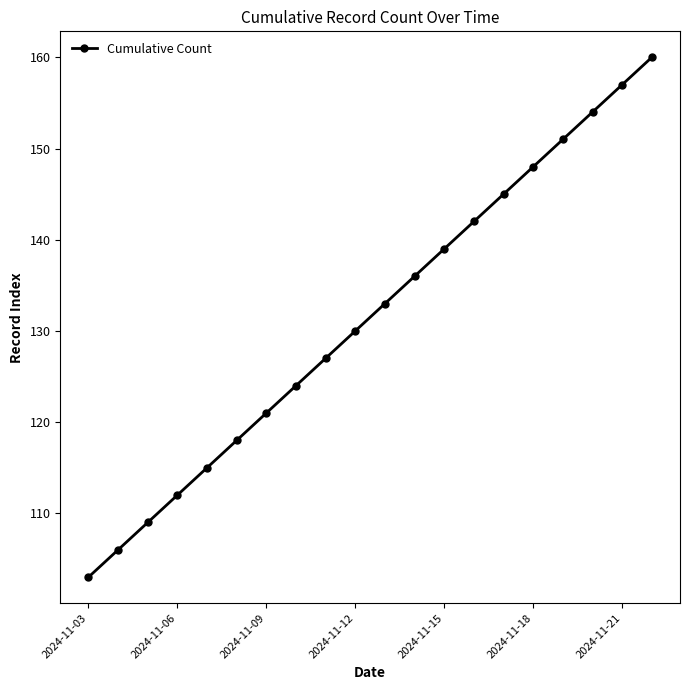

How many lines are shown in the chart?

1